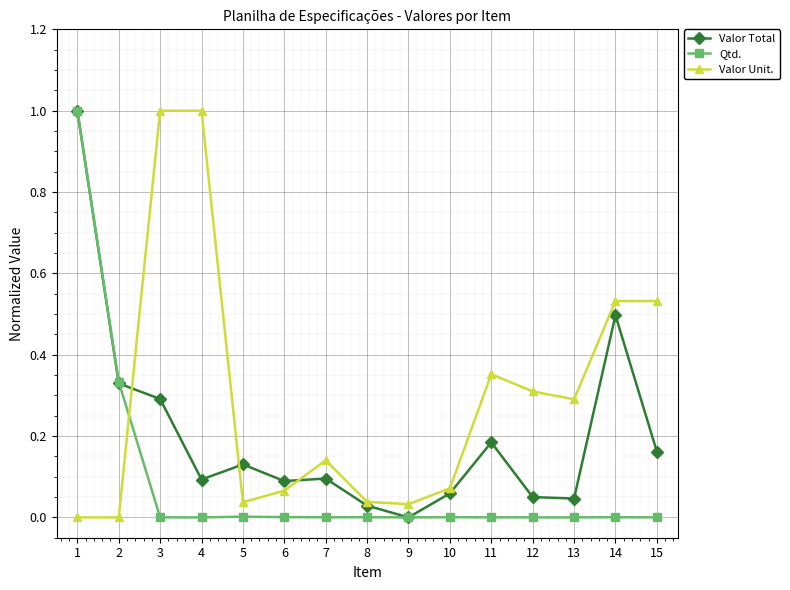

Rank the series by their average value, from highest to lowest.

Valor Unit., Valor Total, Qtd.